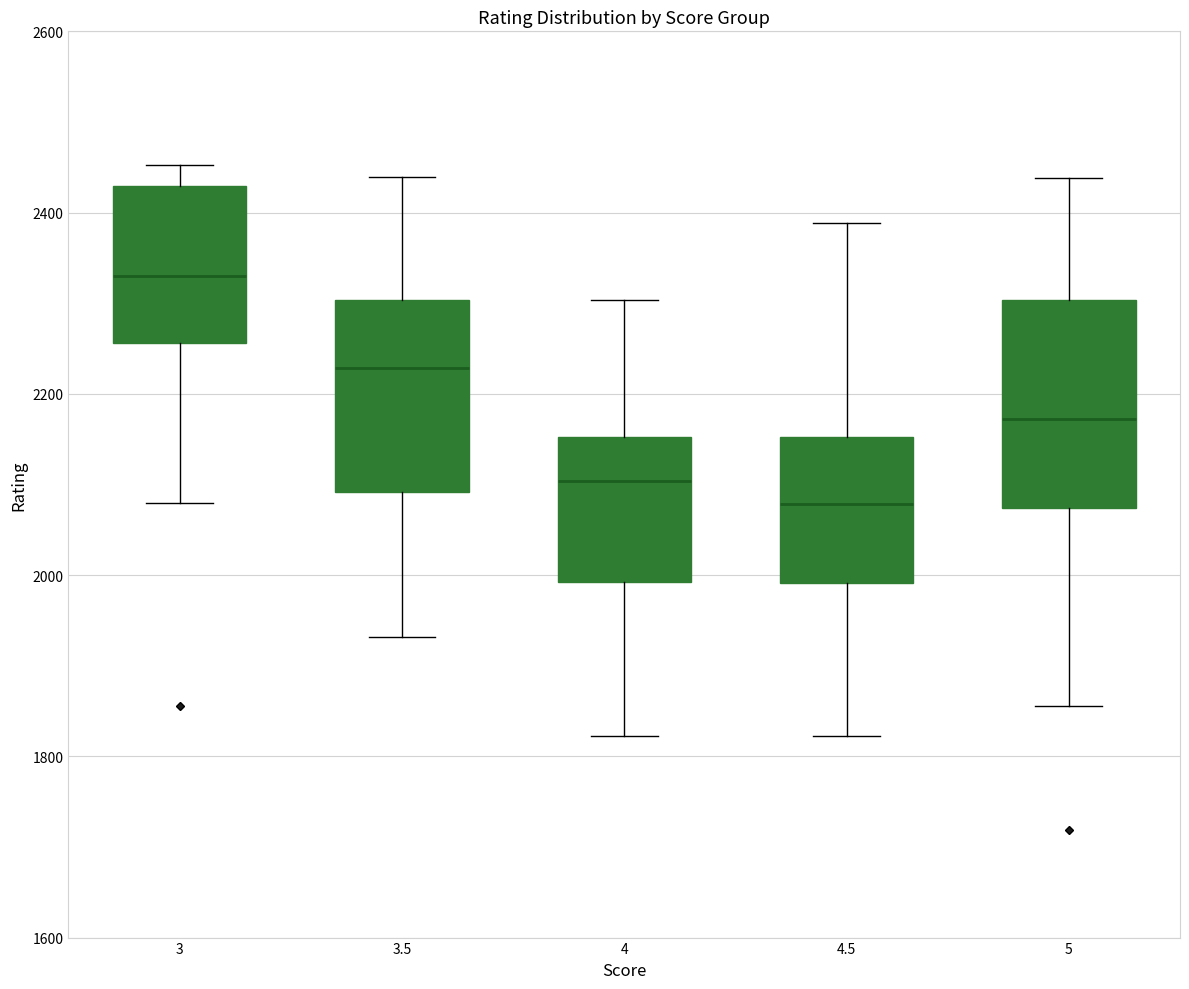

Which box has the lowest median line?

4.5